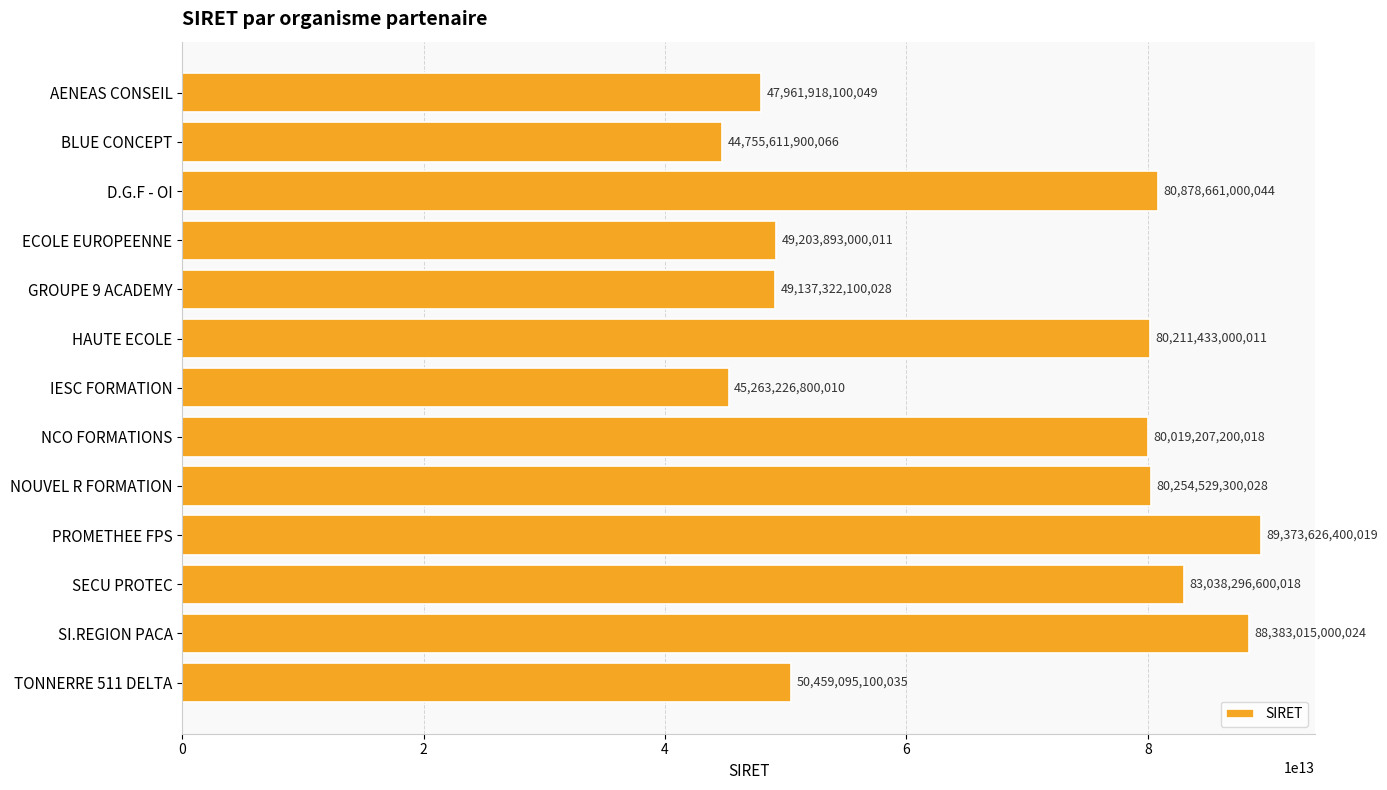

Where is the data nearest to the value 67064619150042?

NCO FORMATIONS